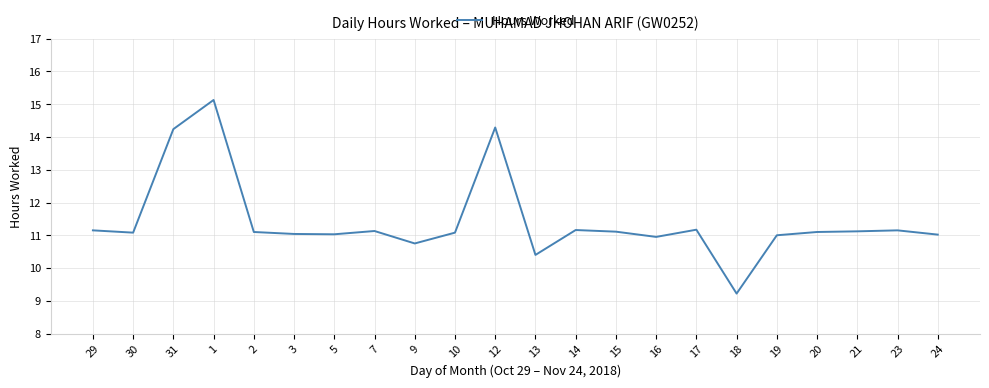

What value does the data have at 2?

11.1